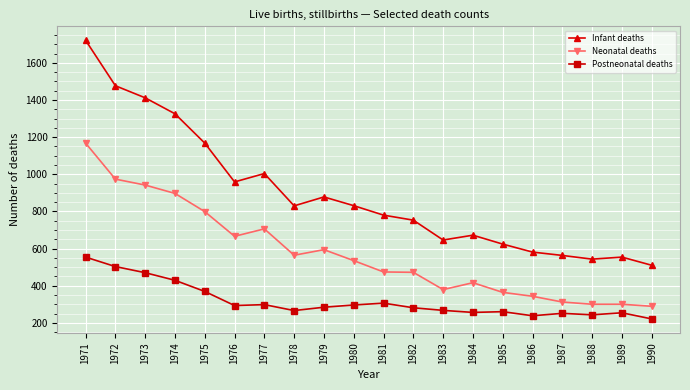

What are all the series names shown in the legend?

Infant deaths, Neonatal deaths, Postneonatal deaths